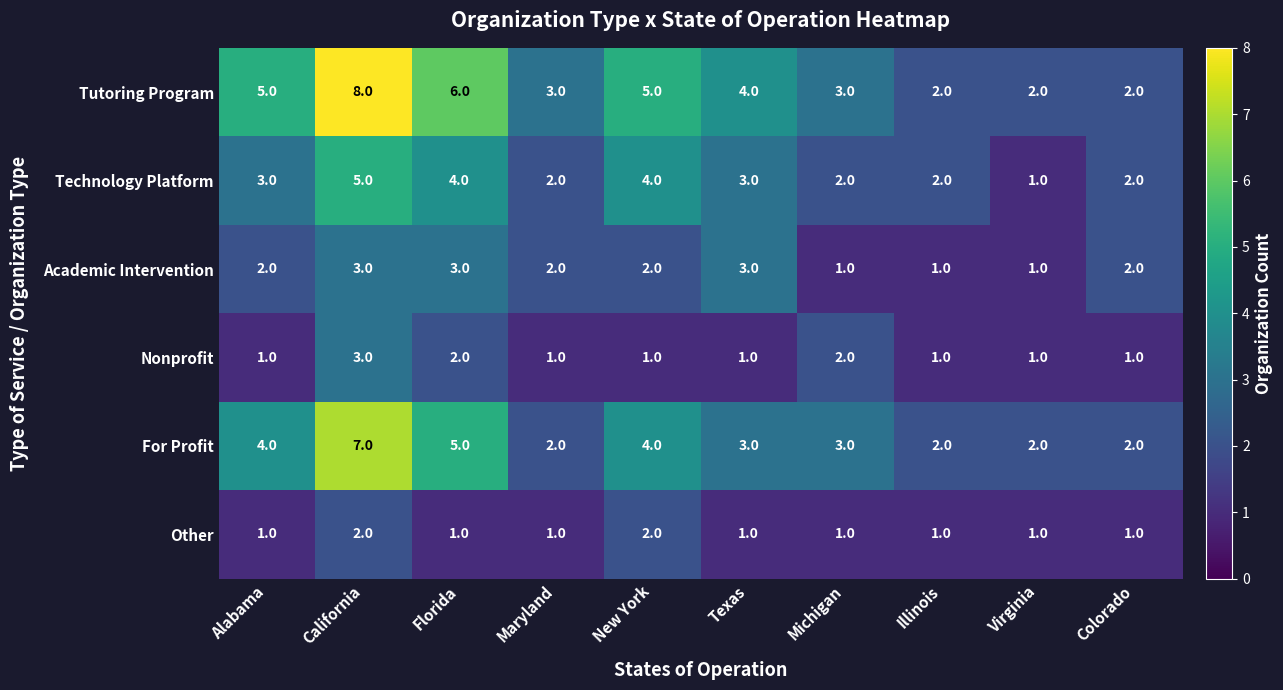

What is the maximum value shown in the chart?

8